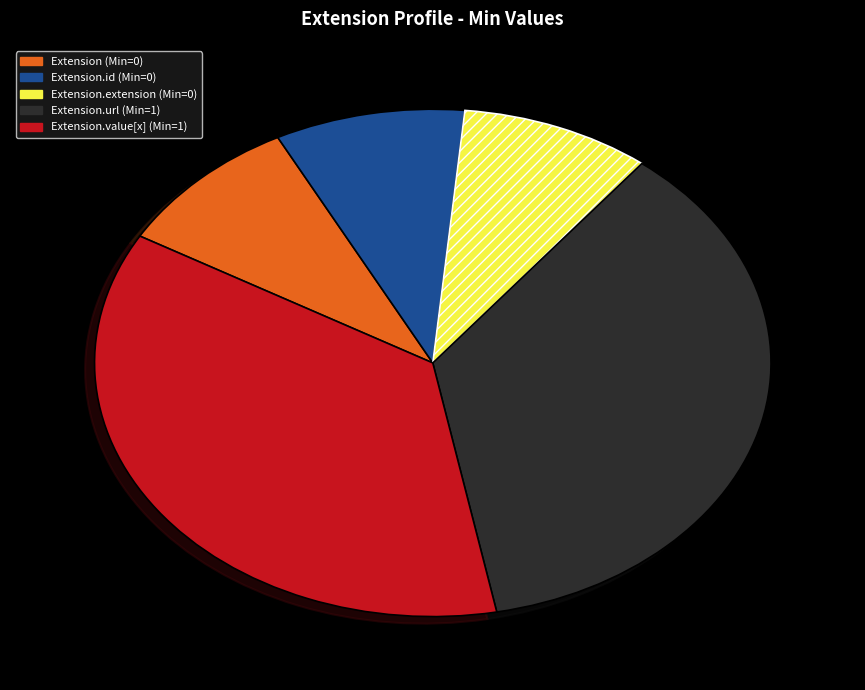

Does any single category account for the majority?

No